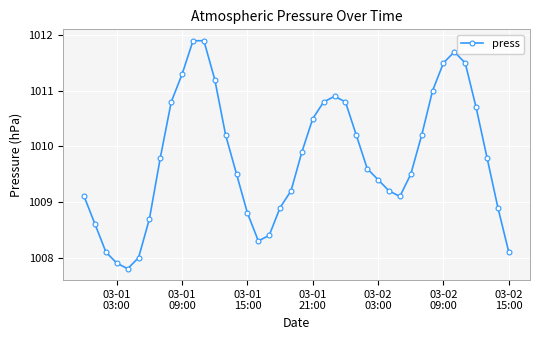

What is the value of the 36th point from the left?

1011.5